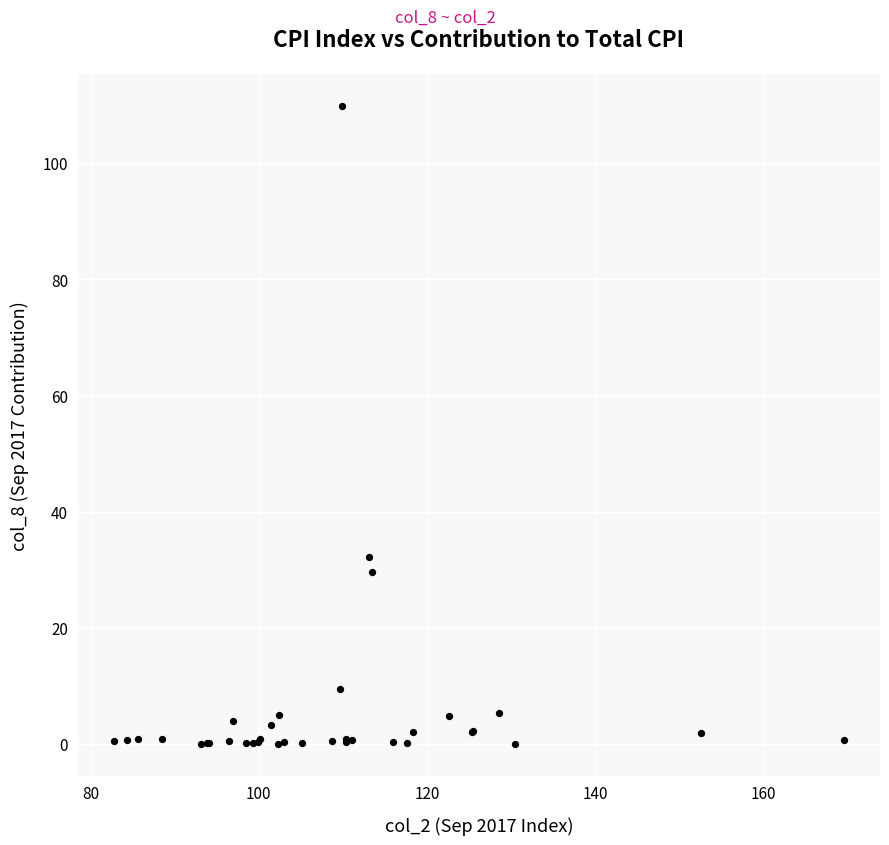

What Y value in the scatter plot is closest to 54?

32.1